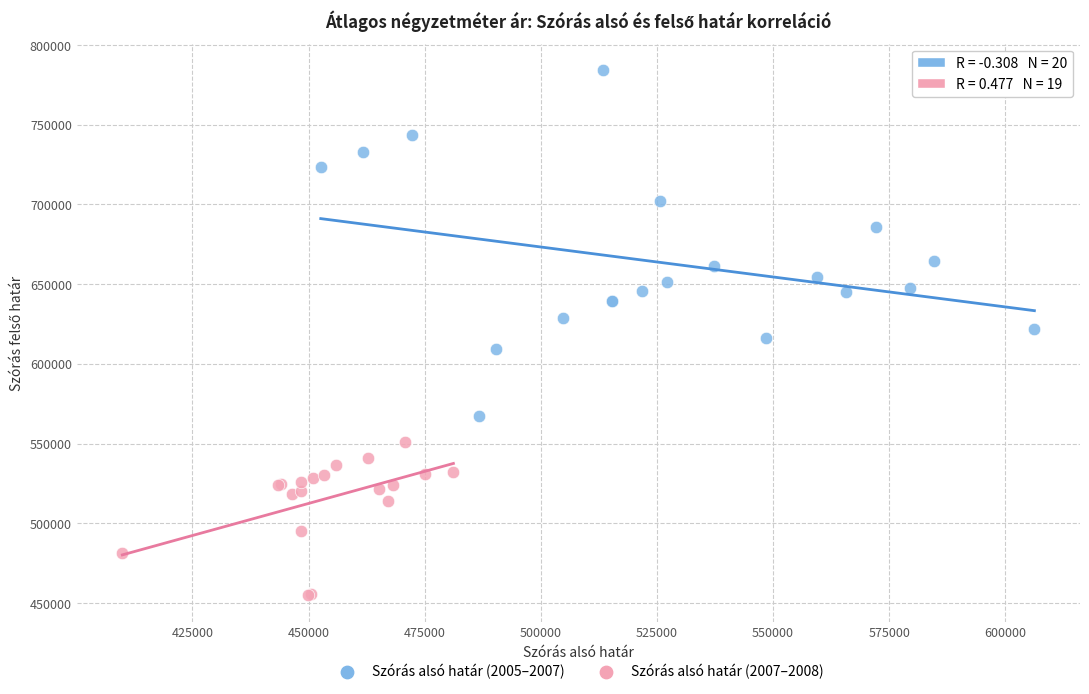

What are all the series names shown in the legend?

Szórás alsó határ (2005–2007), Szórás alsó határ (2007–2008)